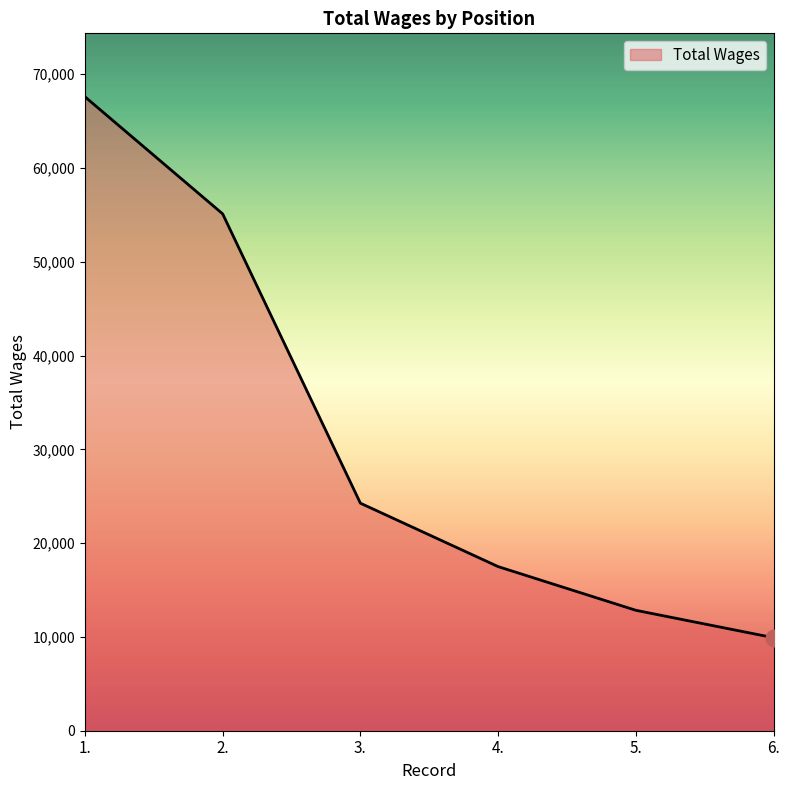

What is the change in value from 2. to 4.?

-37615